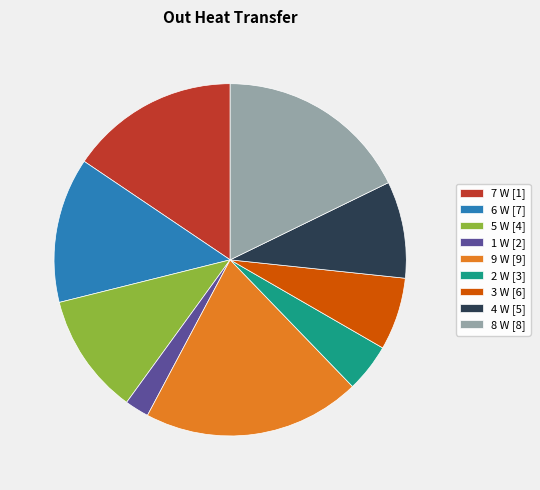

Which category has the biggest portion of the pie?

9 W [9]